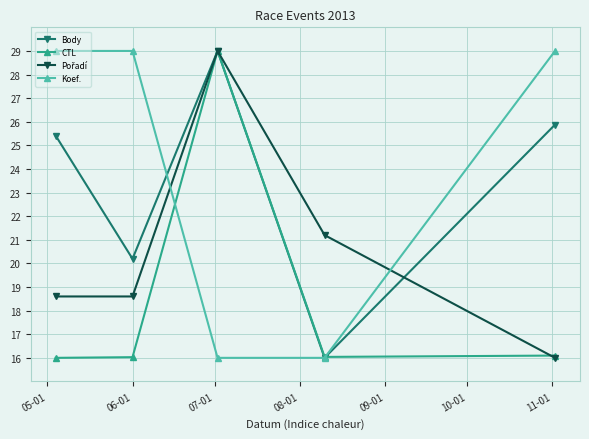

What is the minimum value for CTL?

16.0